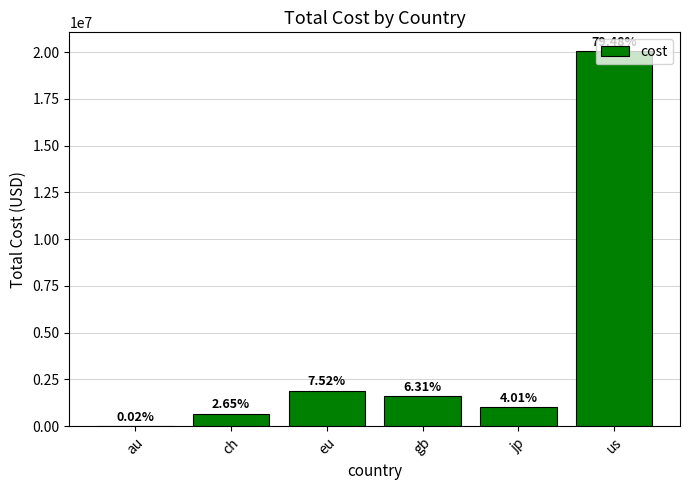

List the labels in order of value, smallest first.

au, ch, jp, gb, eu, us